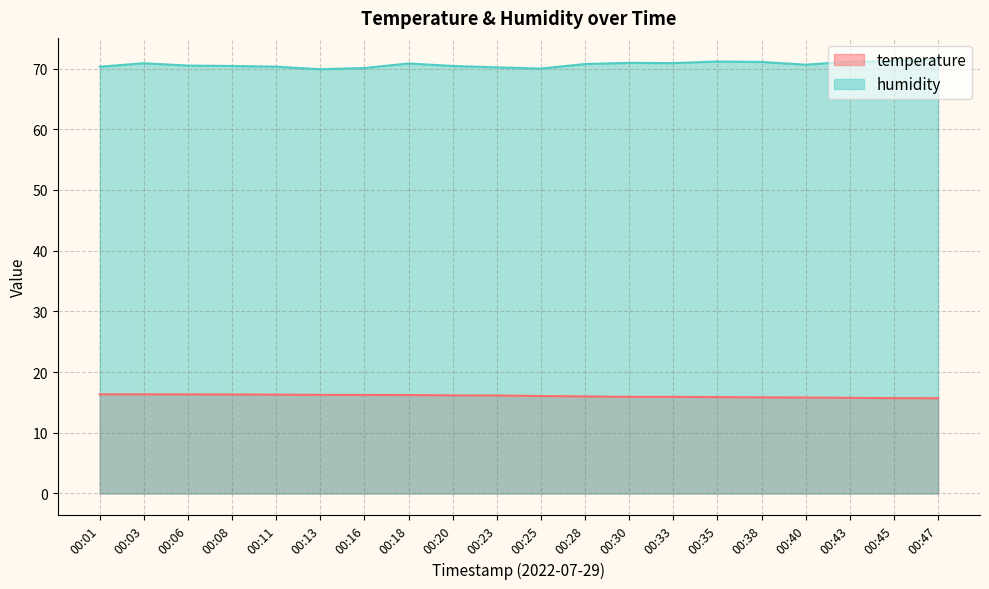

At how many categories does at least one series exceed 29?

20